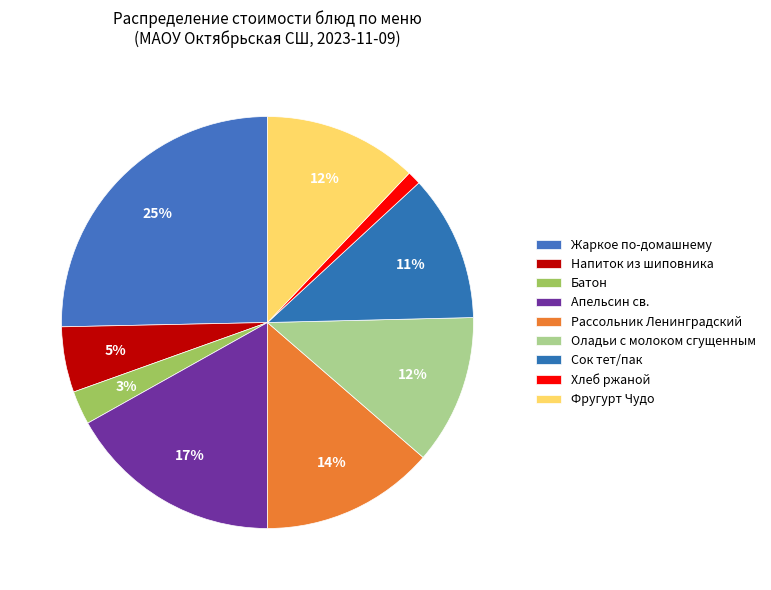

Rank the categories by value from lowest to highest.

Хлеб ржаной, Батон, Напиток из шиповника, Сок тет/пак, Оладьи с молоком сгущенным, Фругурт Чудо, Рассольник Ленинградский, Апельсин св., Жаркое по-домашнему